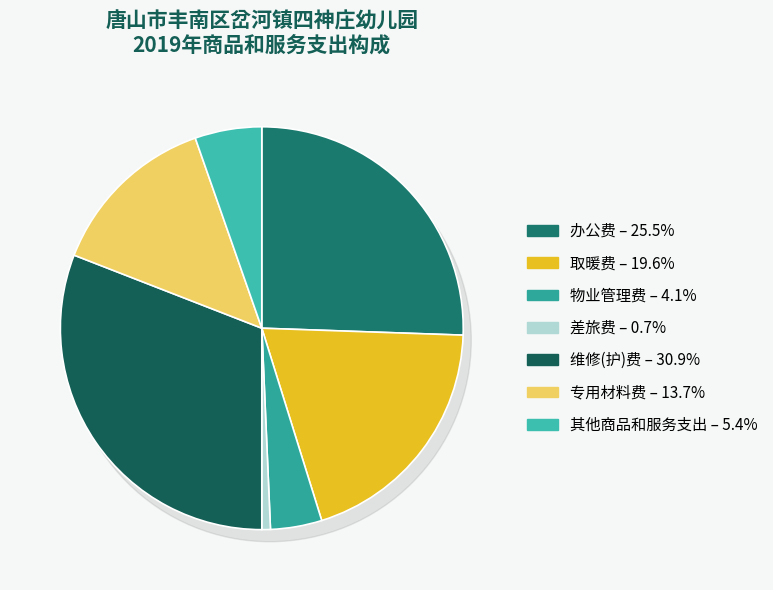

Approximately how many times larger is the value at 取暖费 compared to 维修(护)费?

0.6